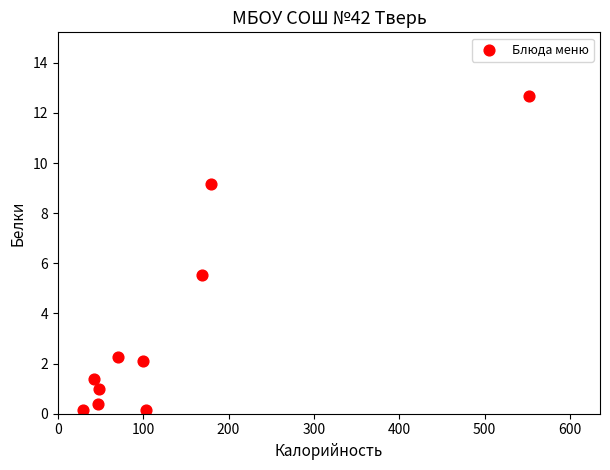

What is the average Y value?

3.5